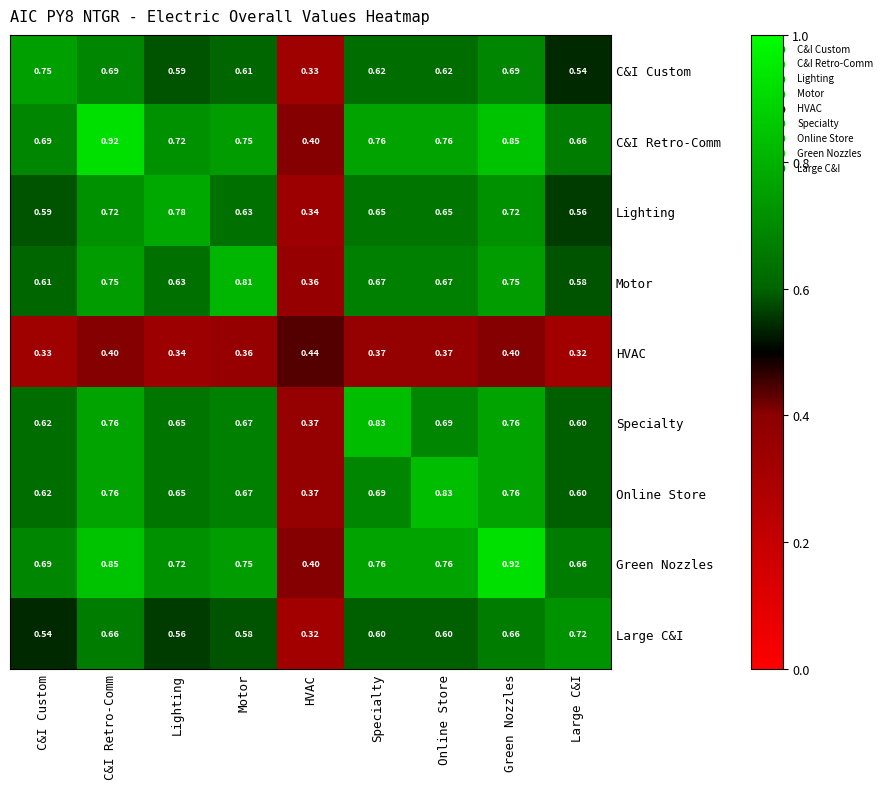

Which category has the highest value in the C&I Custom series?

C&I Custom